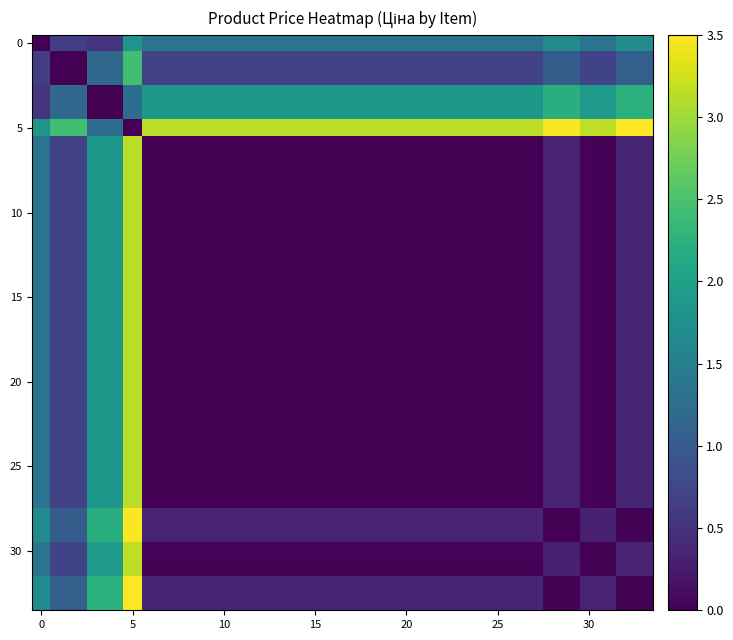

What is the greatest value displayed?

3.5